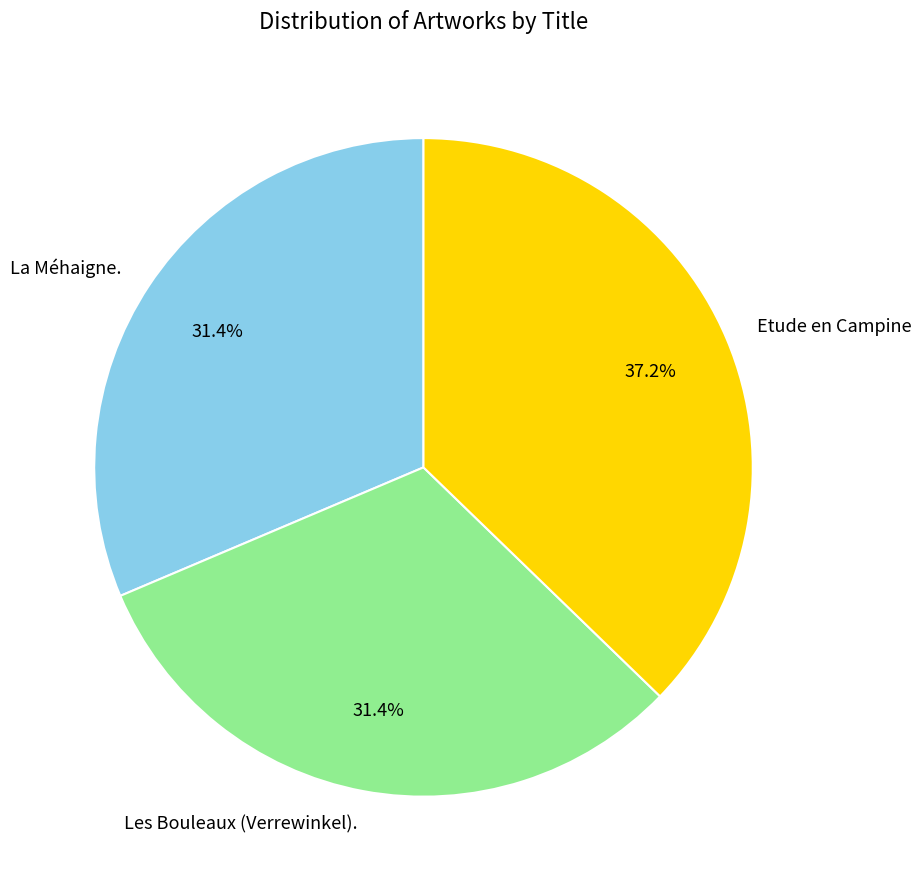

The Les Bouleaux (Verrewinkel). slice represents 42% of the pie. True or false?

False